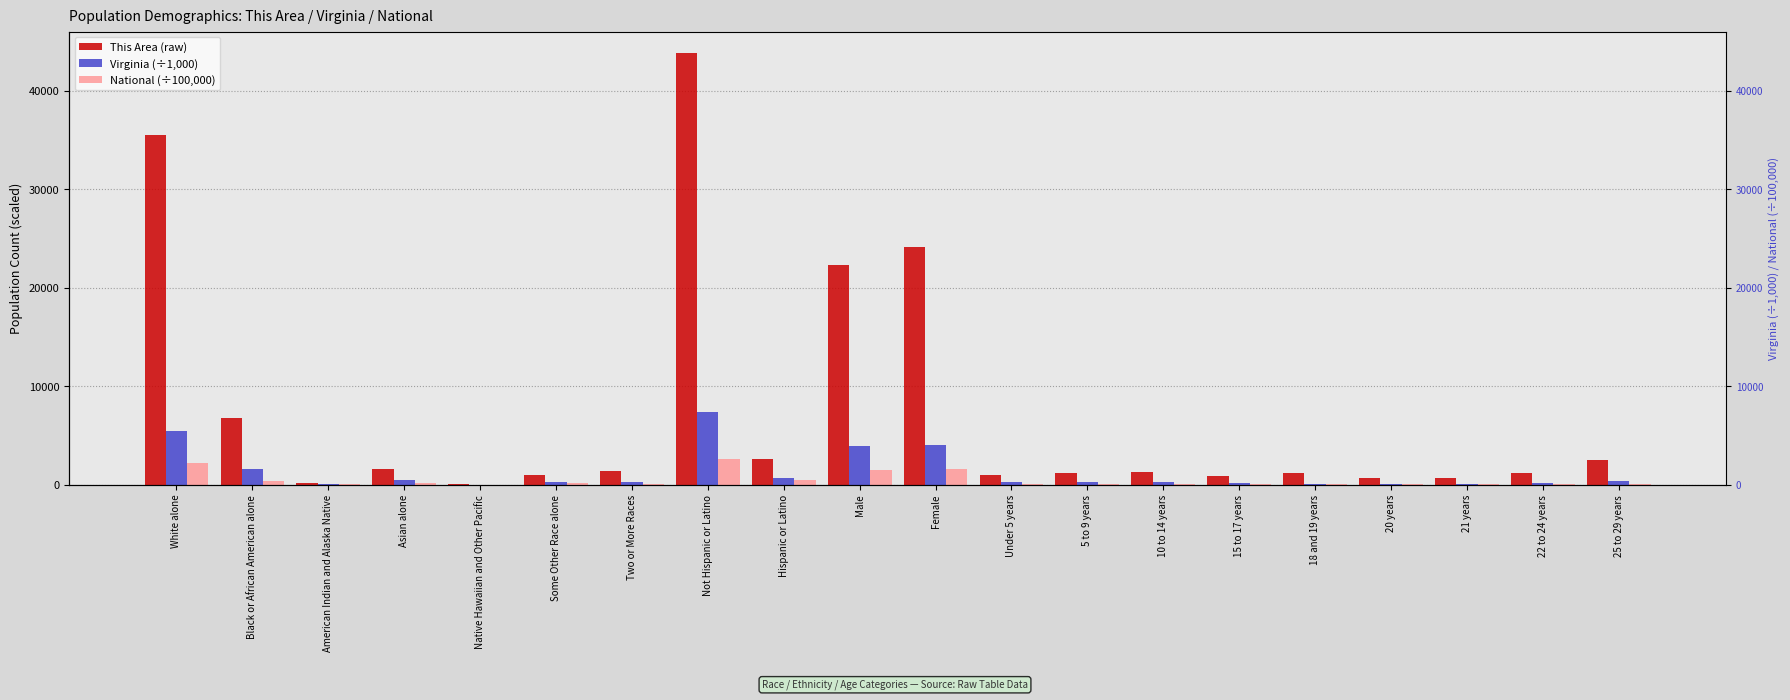

Reading right to left, what are all the values shown in this chart?

This Area (raw): 25 to 29 years=2500.0	22 to 24 years=1160.0	21 years=725.0	20 years=686.0	18 and 19 years=1196.0	15 to 17 years=916.0	10 to 14 years=1294.0	5 to 9 years=1173.0	Under 5 years=1017.0	Female=24110.0	Male=22260.0	Hispanic or Latino=2575.0	Not Hispanic or Latino=43795.0	Two or More Races=1381.0	Some Other Race alone=951.0	Native Hawaiian and Other Pacific=34.0	Asian alone=1581.0	American Indian and Alaska Native=159.0	Black or African American alone=6791.0	White alone=35473.0
Virginia (÷1,000): 25 to 29 years=350.0	22 to 24 years=174.7	21 years=59.2	20 years=60.2	18 and 19 years=116.8	15 to 17 years=164.7	10 to 14 years=261.6	5 to 9 years=260.5	Under 5 years=260.1	Female=4075.0	Male=3926.0	Hispanic or Latino=631.8	Not Hispanic or Latino=7369.2	Two or More Races=233.4	Some Other Race alone=254.3	Native Hawaiian and Other Pacific=6.0	Asian alone=439.9	American Indian and Alaska Native=29.2	Black or African American alone=1551.4	White alone=5486.9
National (÷100,000): 25 to 29 years=110.0	22 to 24 years=64.8	21 years=22.2	20 years=23.1	18 and 19 years=46.5	15 to 17 years=66.6	10 to 14 years=105.8	5 to 9 years=103.9	Under 5 years=103.2	Female=1569.6	Male=1517.8	Hispanic or Latino=504.8	Not Hispanic or Latino=2582.7	Two or More Races=90.1	Some Other Race alone=191.1	Native Hawaiian and Other Pacific=5.4	Asian alone=146.7	American Indian and Alaska Native=29.3	Black or African American alone=389.3	White alone=2235.5